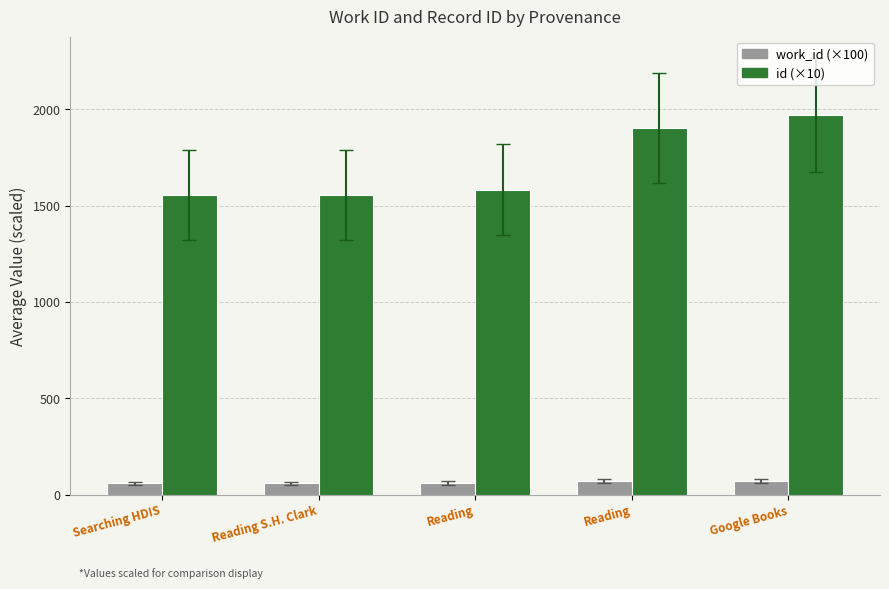

At which label does work_id (×100) first exceed 59?

Reading